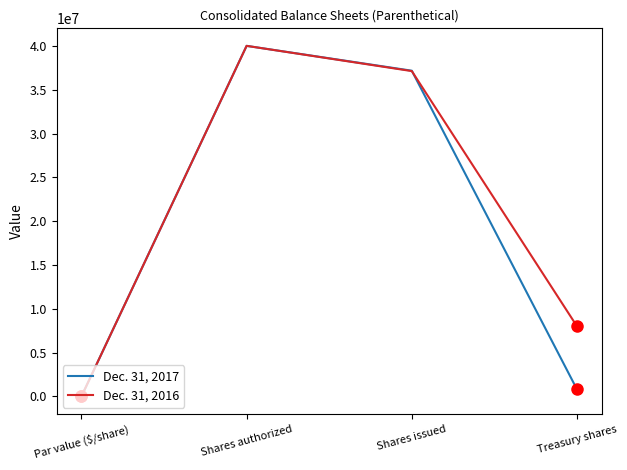

At which label does Dec. 31, 2016 reach its minimum?

Par value ($/share)